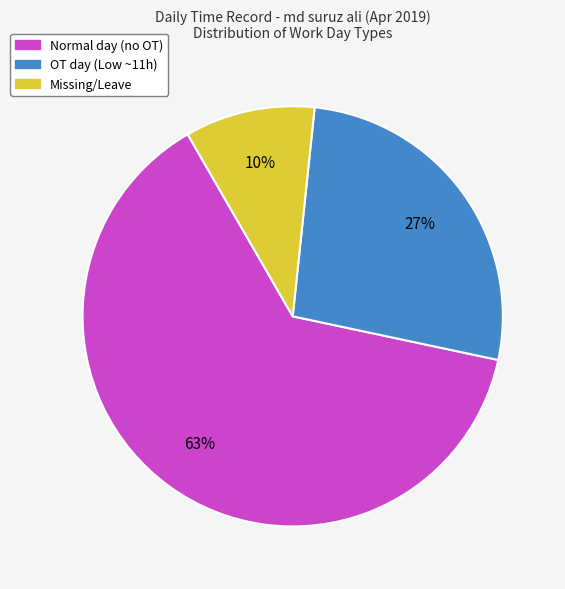

To the nearest percent, what is the average slice percentage?

33%